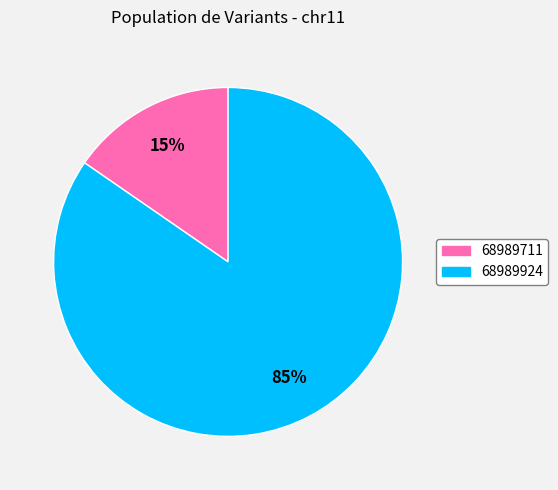

Combined, do 68989711 and 68989924 account for over 50%?

Yes